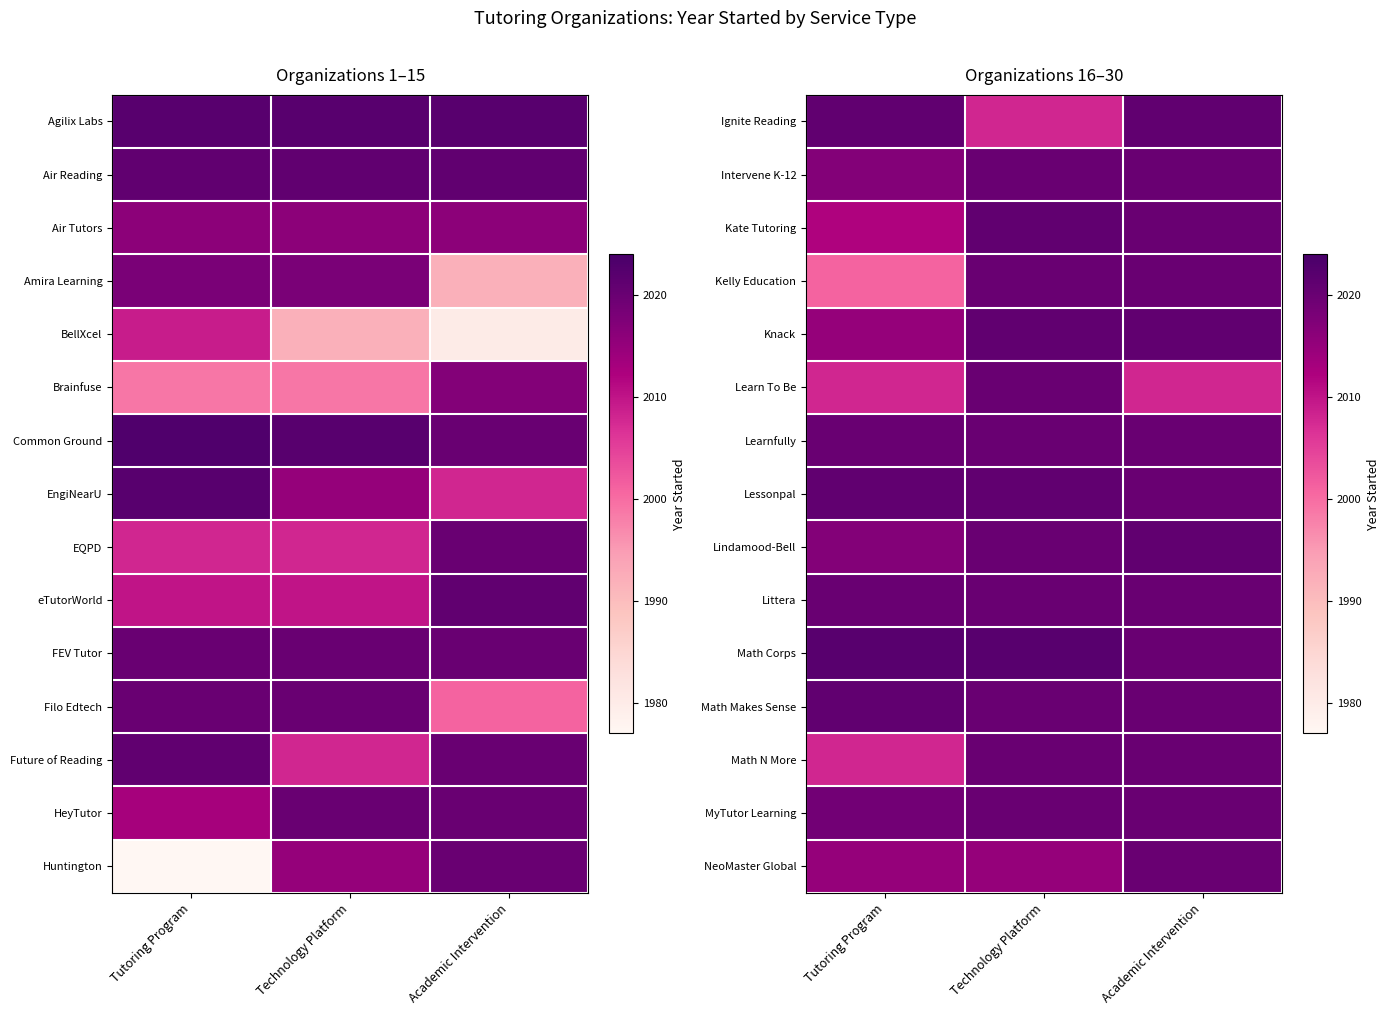

What is the greatest value displayed?

2022